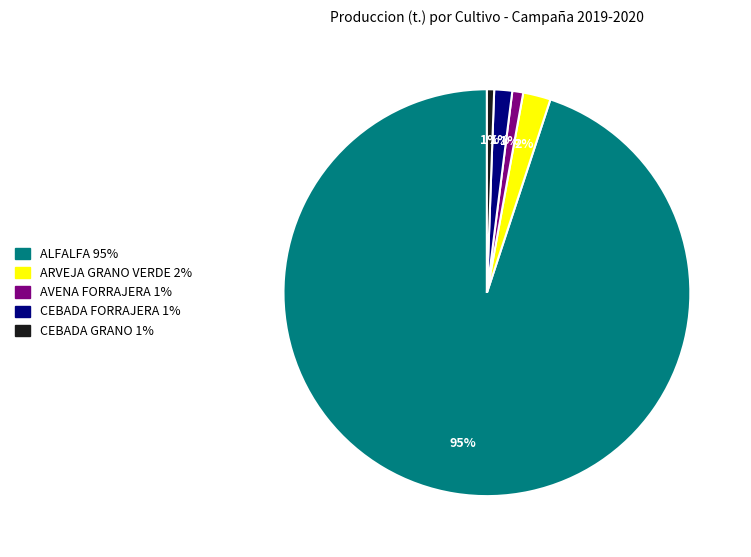

Is it true that AVENA FORRAJERA is 12% of the pie?

False